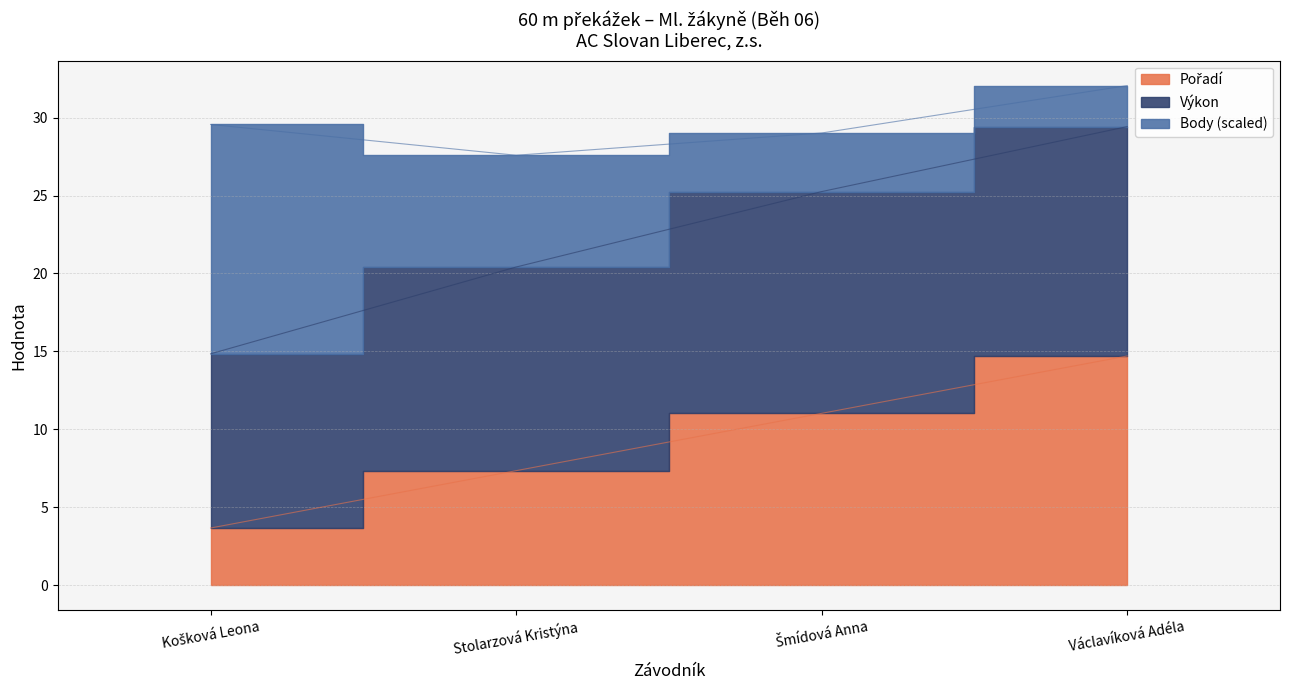

Rank the categories by Výkon value from highest to lowest.

Václavíková Adéla, Šmídová Anna, Stolarzová Kristýna, Košková Leona